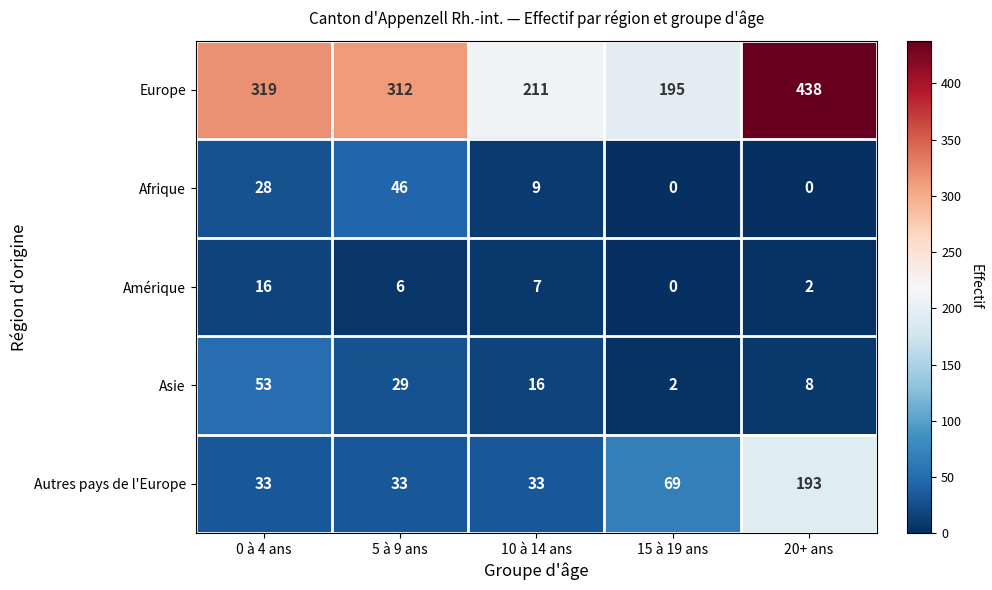

What is the total value across all series at 5 à 9 ans?

426